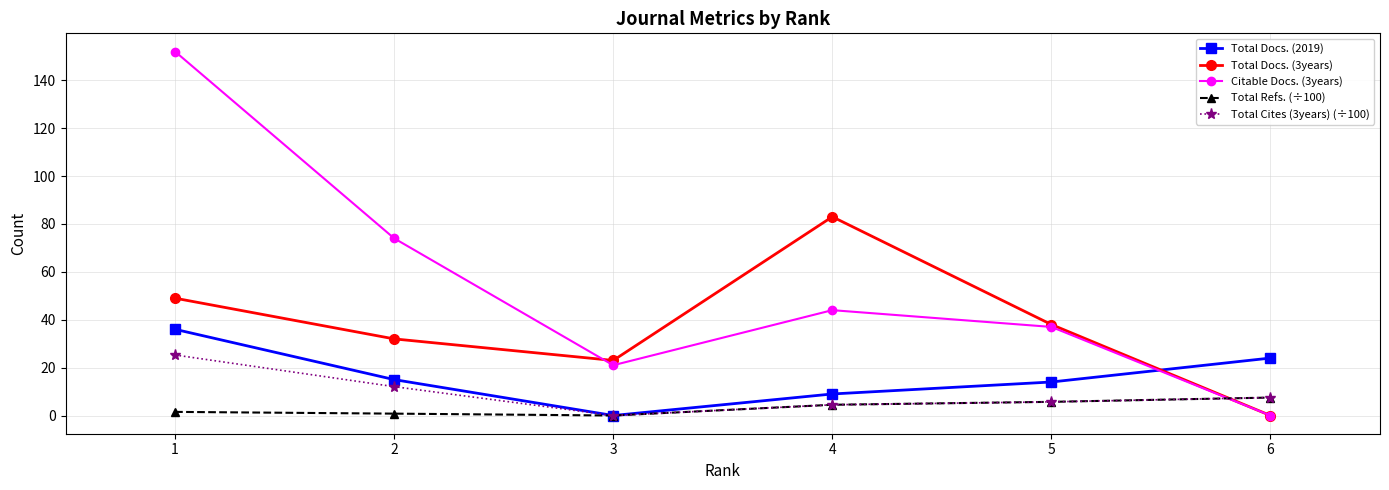

Which series has the widest spread of values?

Citable Docs. (3years)